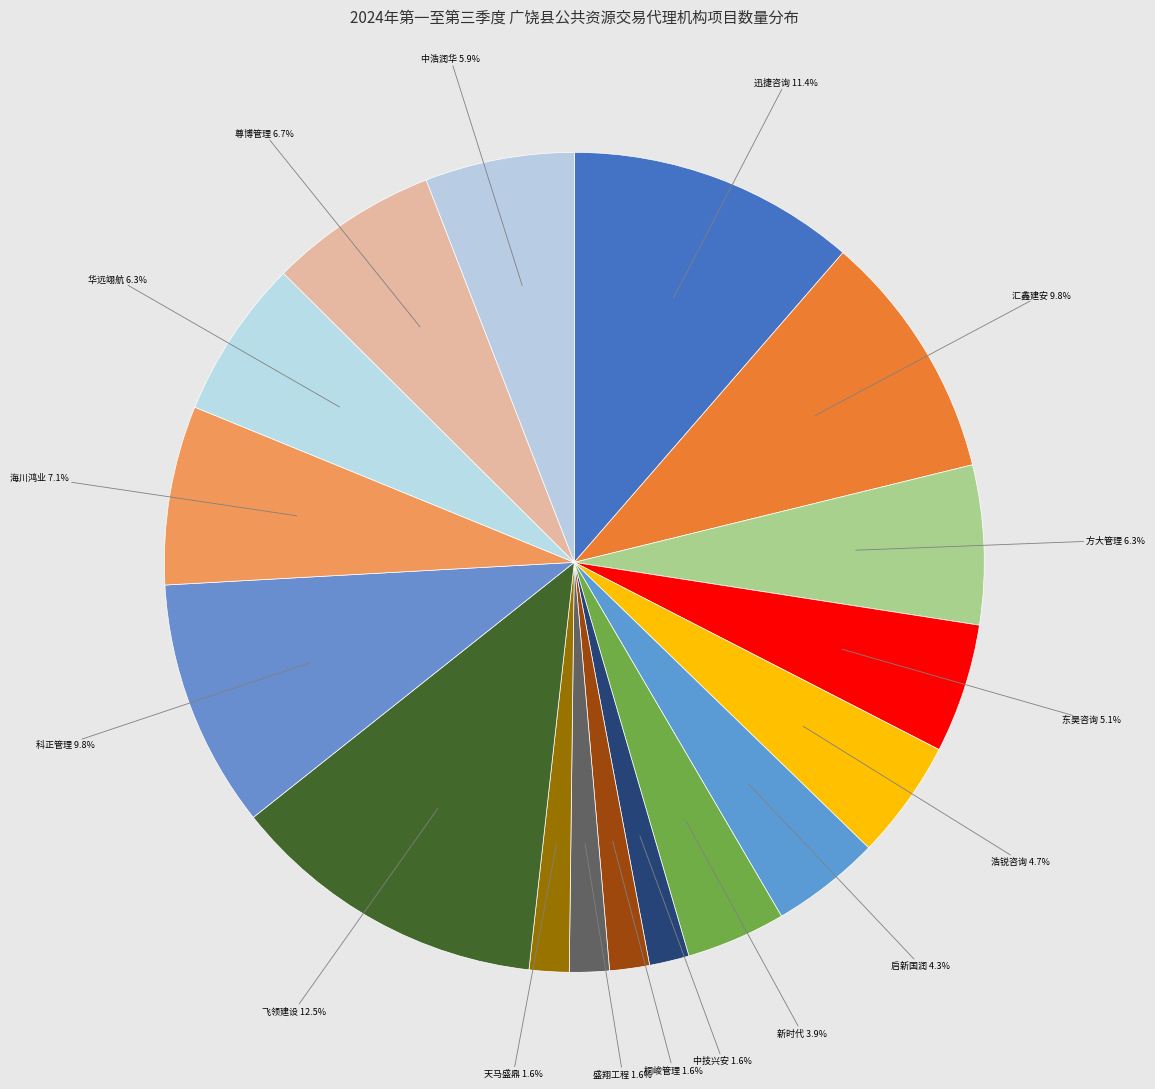

Which slice is the largest?

山东飞领建设项目管理有限公司